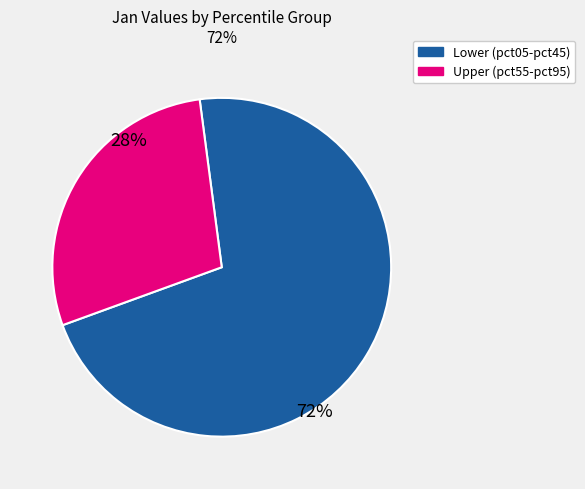

To the nearest percent, what is the average slice percentage?

50%